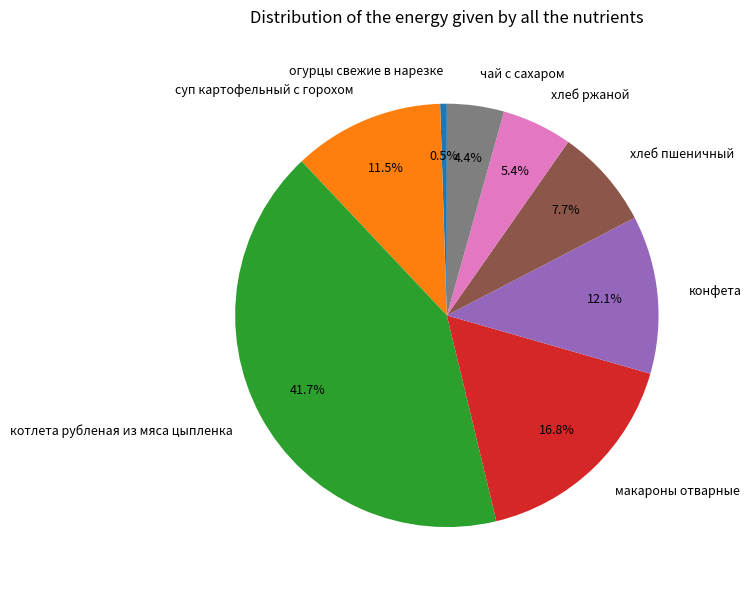

Is there a majority slice in this chart?

No